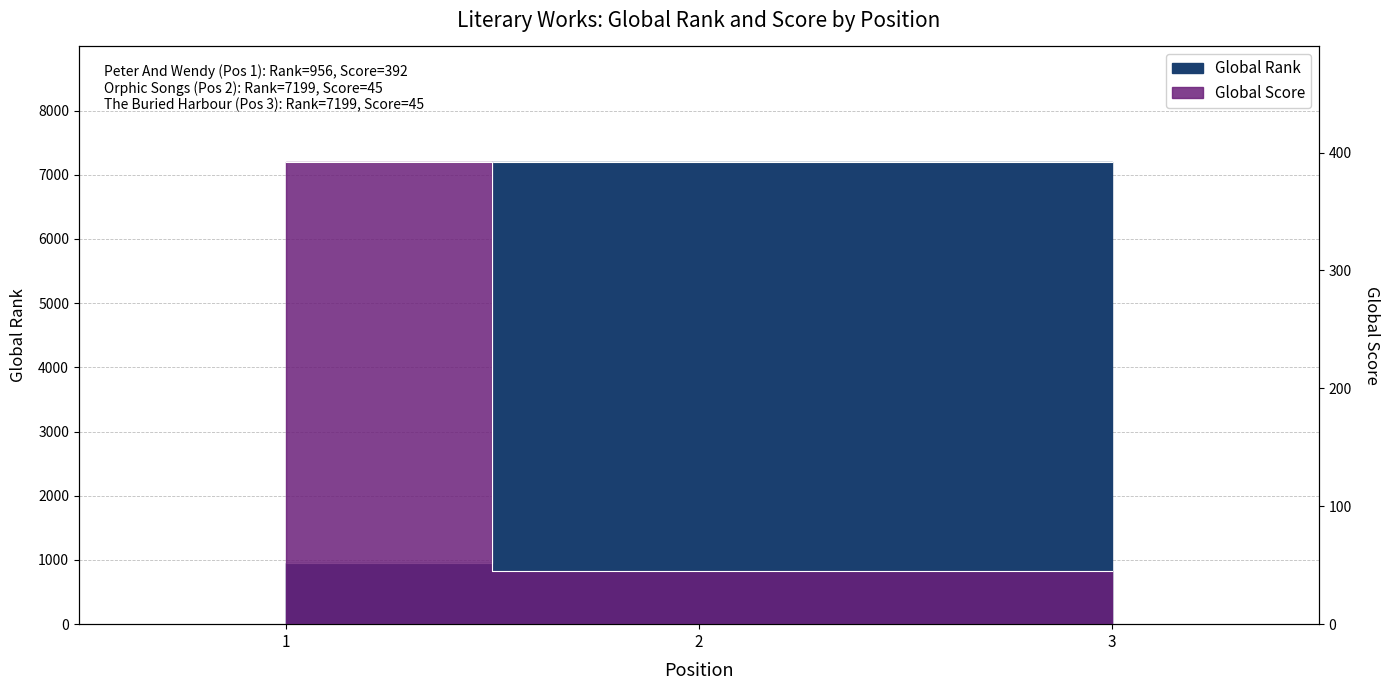

The value of Global Score at 2 is 45. True or false?

True